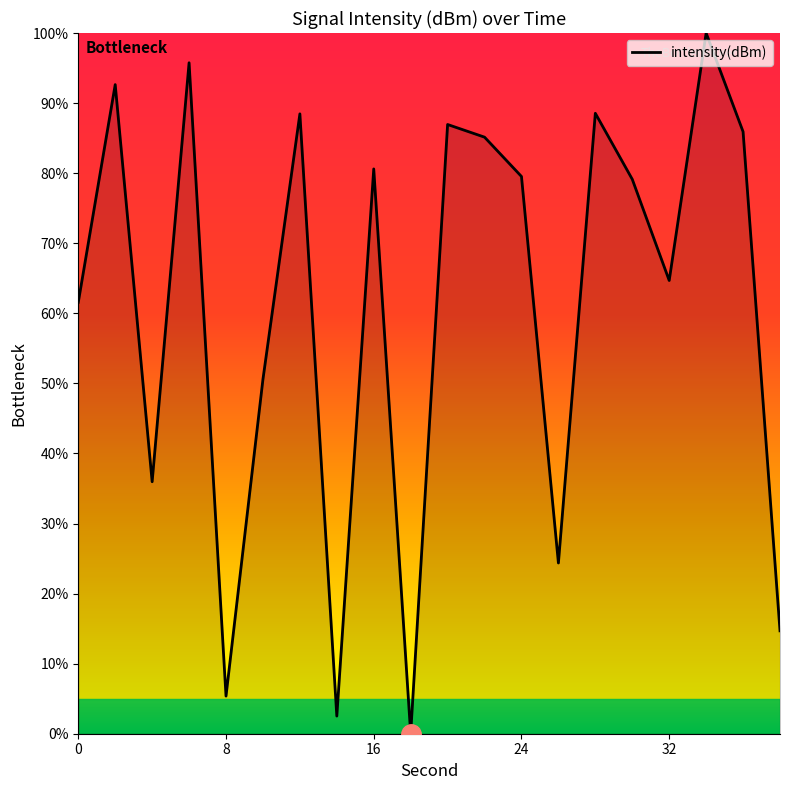

What is the greatest value displayed?

100.0